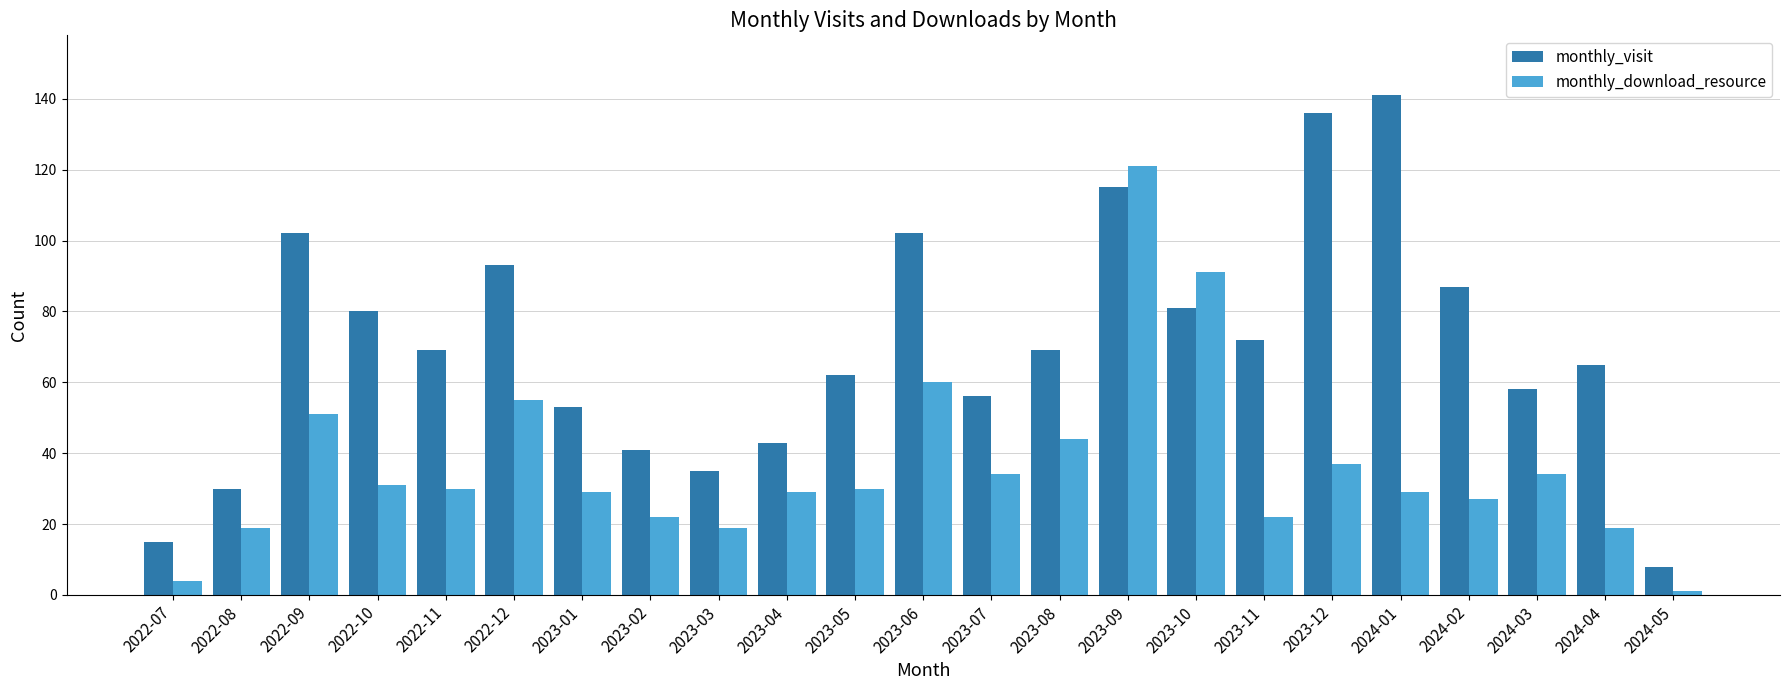

At which label does monthly_download_resource first exceed 30?

2022-09